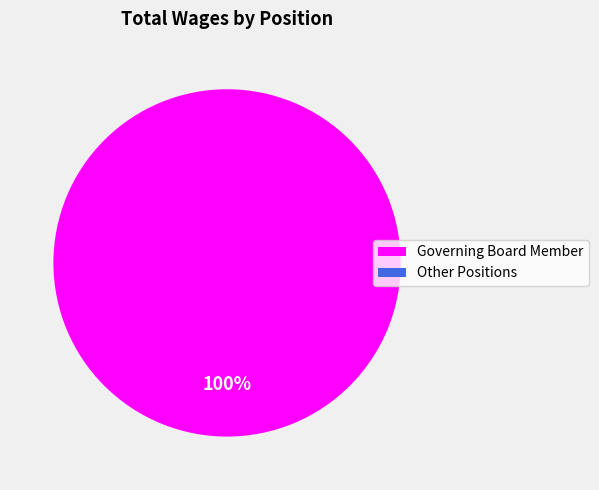

How much of the chart is everything except Member?

100.0%